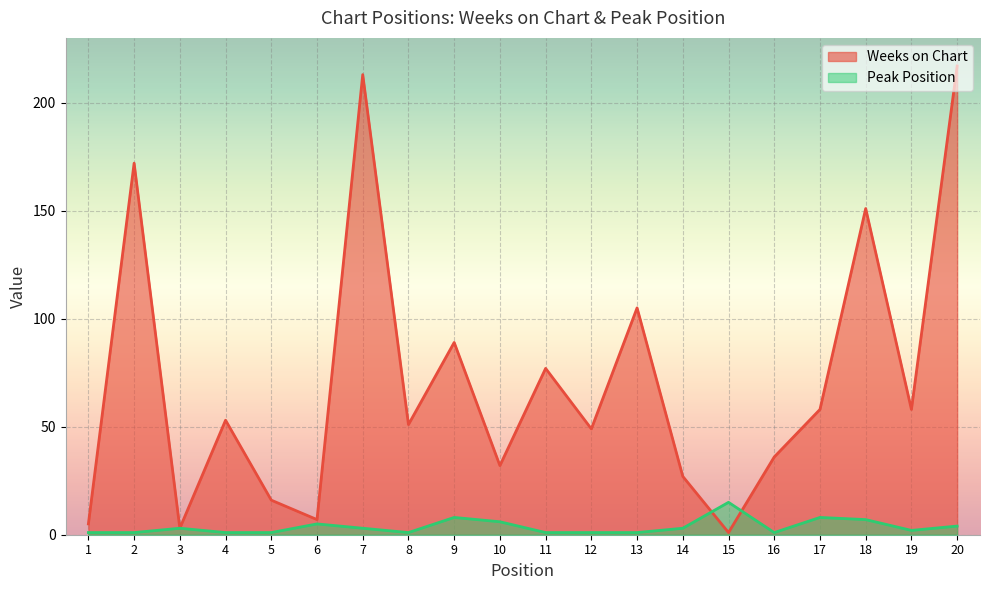

True or false: Weeks on Chart has more than 0 interior local peaks.

True